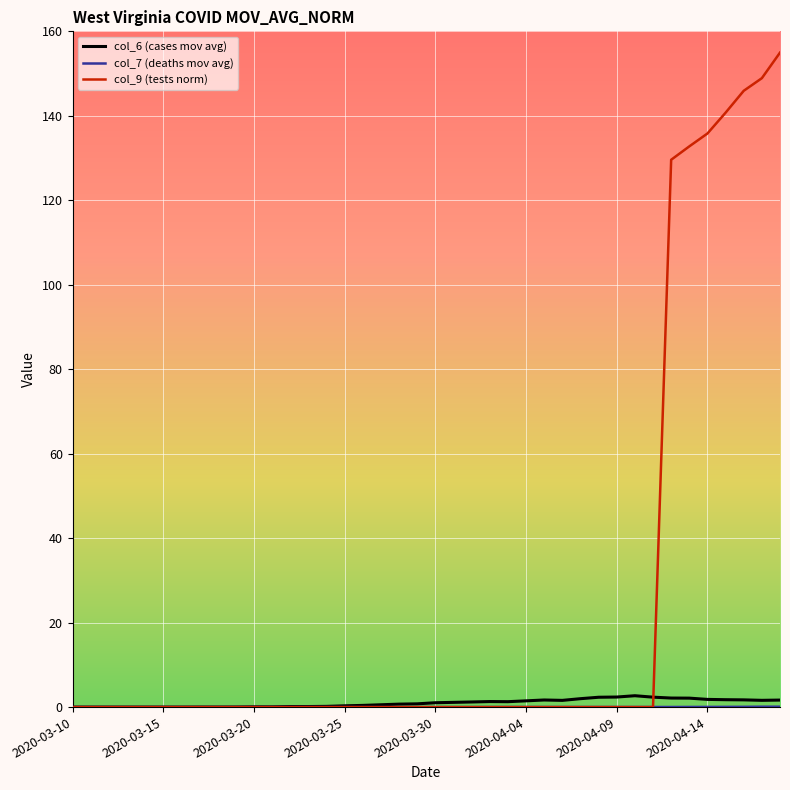

What is the maximum value for col_9 (tests norm)?

155.0